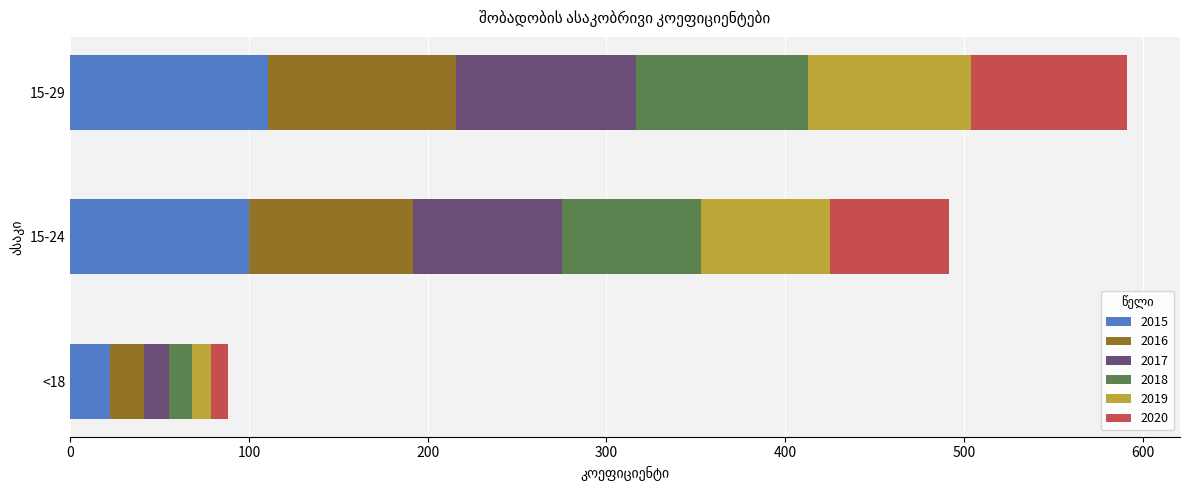

Is it true that 2015 equals 22.1 at <18?

True